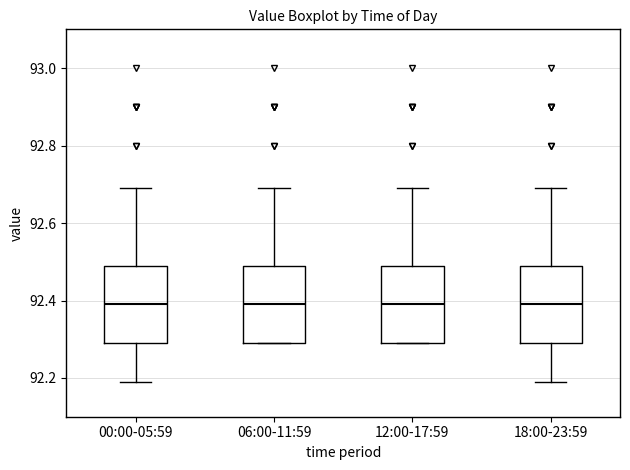

Reading left to right, read every box against the y-axis: the position of its median line, the range the box covers, and the ends of its whiskers. The values are not printed on the chart, so give them approximately, as read against the axis.

00:00-05:59: median 92.4, box 92.3 to 92.5, whiskers 92.2 to 92.7
06:00-11:59: median 92.4, box 92.3 to 92.5, whiskers 92.3 to 92.7
12:00-17:59: median 92.4, box 92.3 to 92.5, whiskers 92.3 to 92.7
18:00-23:59: median 92.4, box 92.3 to 92.5, whiskers 92.2 to 92.7